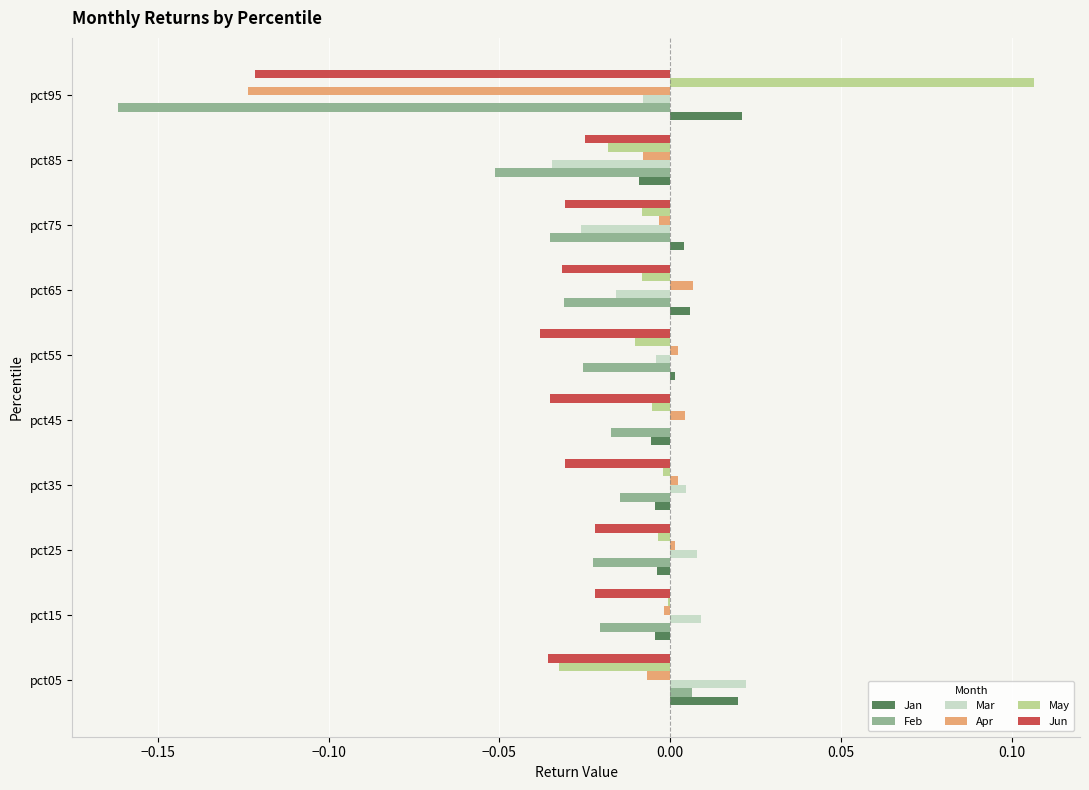

The value of Apr at pct45 is 0.0. True or false?

True